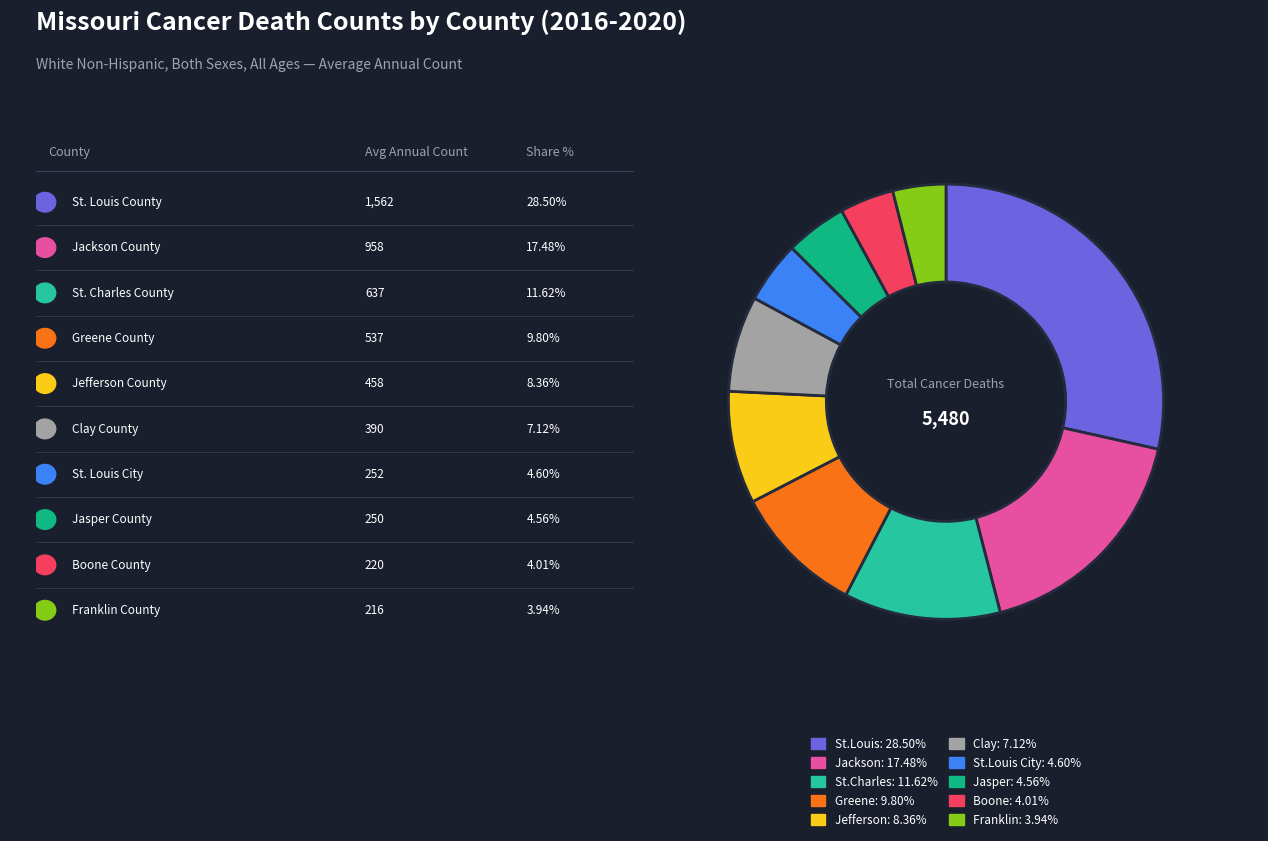

Count the number of slices in the pie.

10